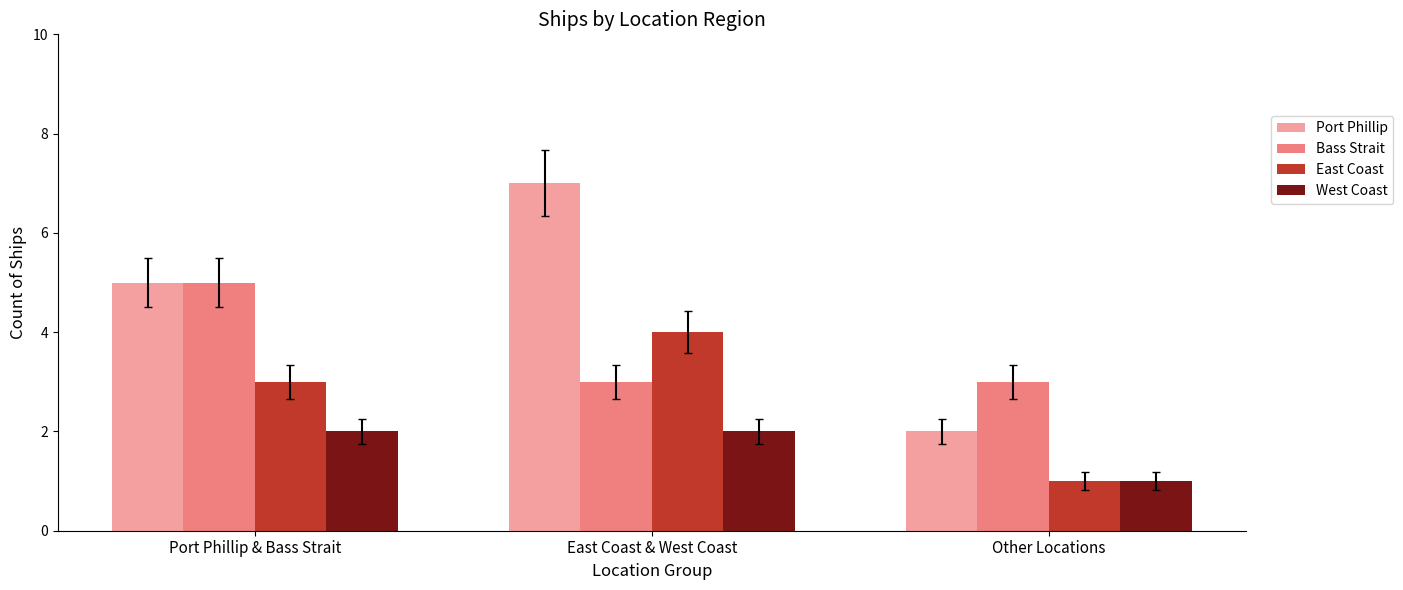

Is the value of West Coast at Other Locations greater than the value of East Coast at Port Phillip & Bass Strait?

No